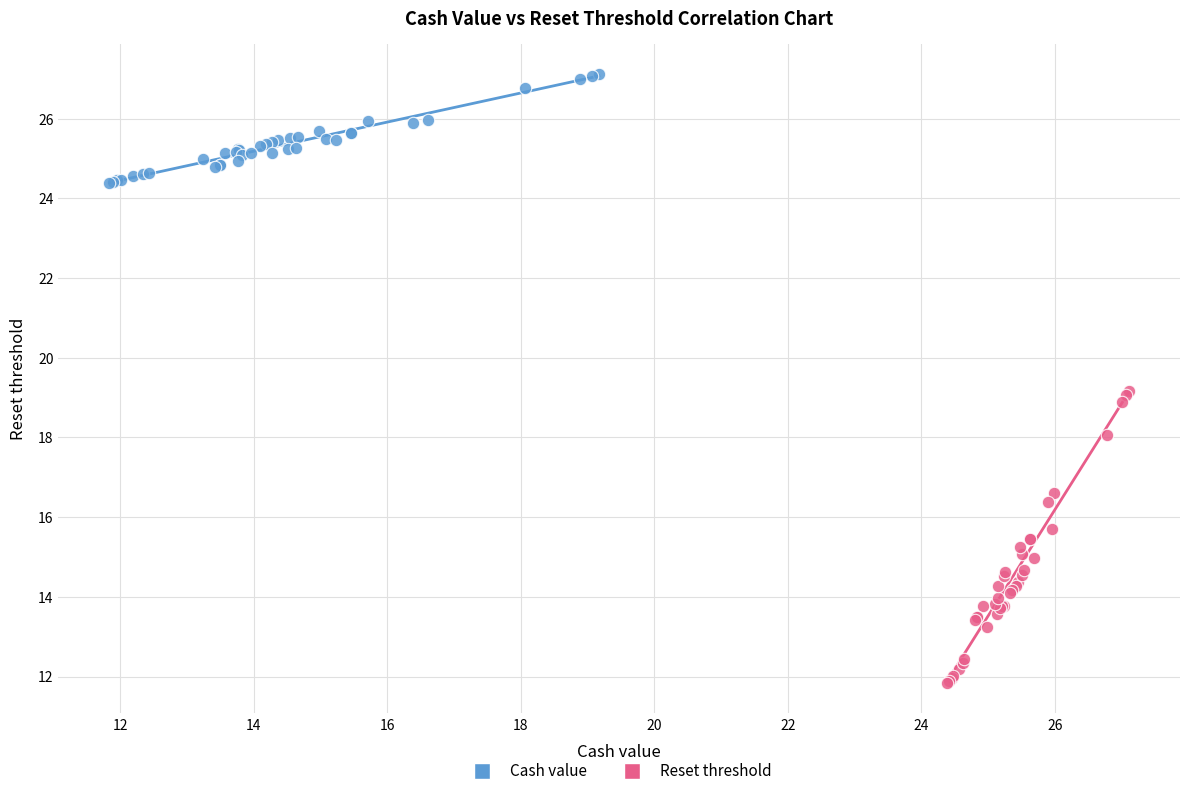

Which series reaches the maximum Y coordinate?

Cash value